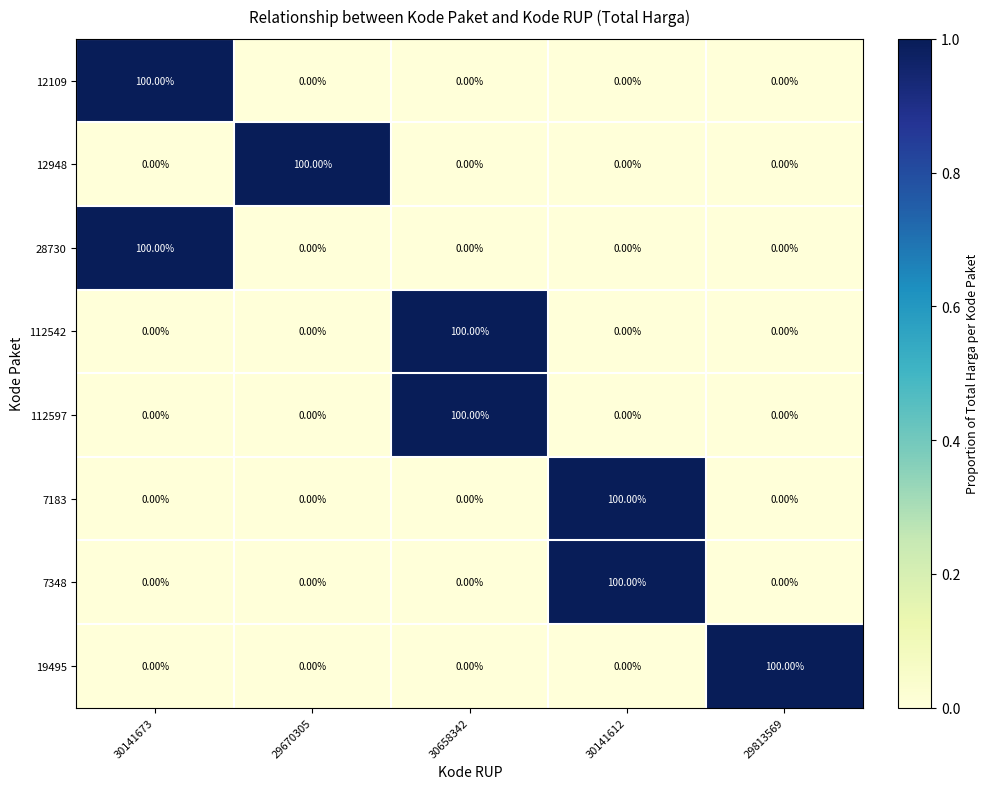

What is the total value across all series at 30141612?

200